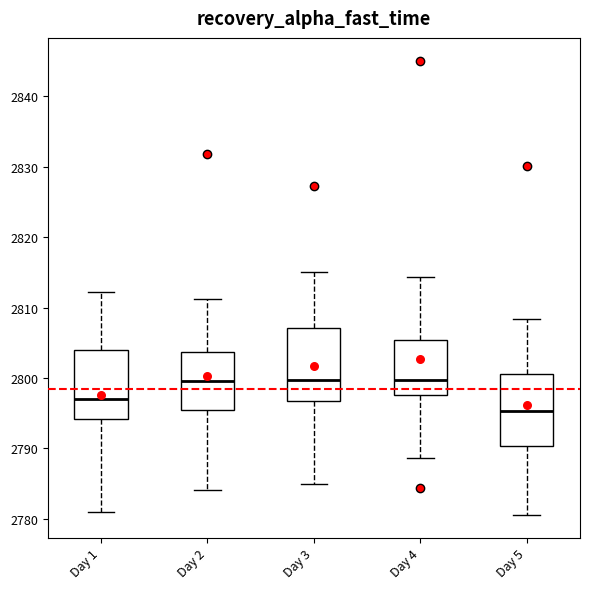

Reading left to right, read every box against the y-axis: the position of its median line, the range the box covers, and the ends of its whiskers. The values are not printed on the chart, so give them approximately, as read against the axis.

Day 1: median 2797, box 2794 to 2804, whiskers 2781 to 2812
Day 2: median 2800, box 2795 to 2804, whiskers 2784 to 2811
Day 3: median 2800, box 2797 to 2807, whiskers 2785 to 2815
Day 4: median 2800, box 2798 to 2805, whiskers 2789 to 2814
Day 5: median 2795, box 2790 to 2801, whiskers 2781 to 2808